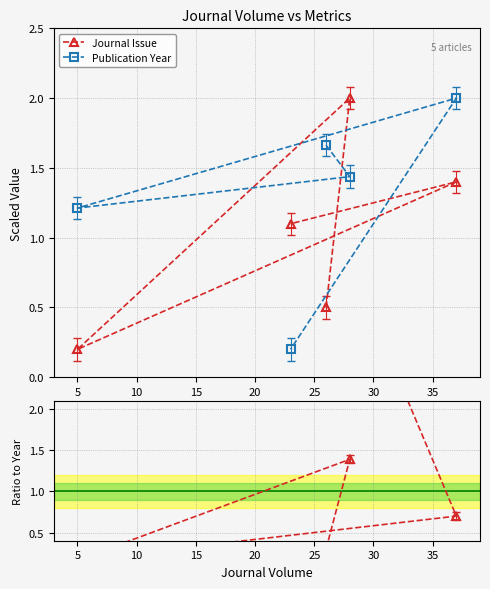

How many values in the Journal Issue series are below 1?

2